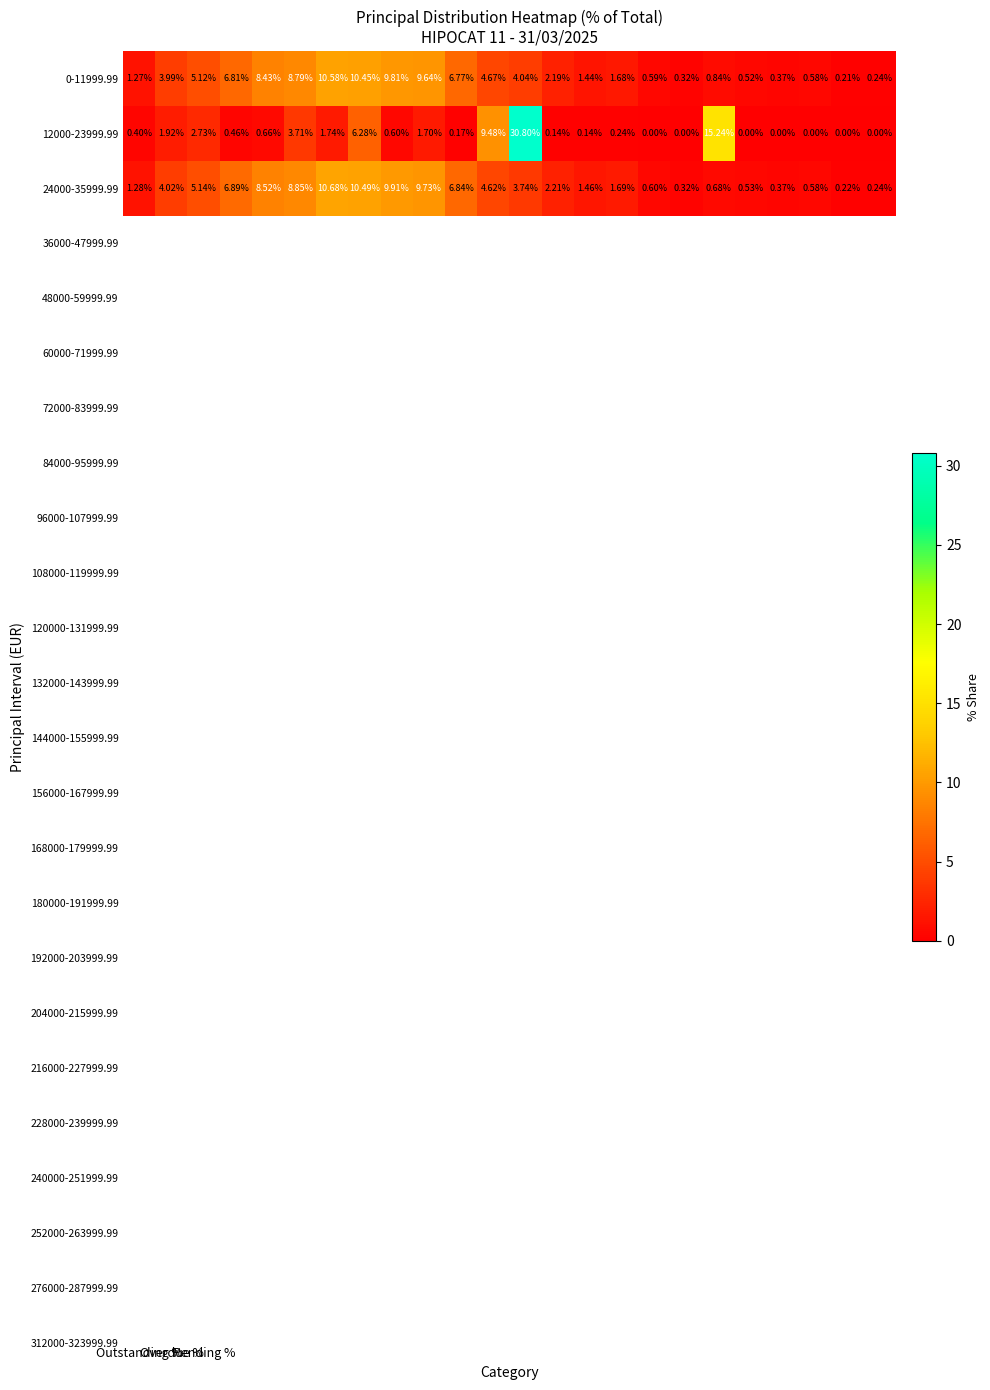

How many distinct data groups are displayed?

3